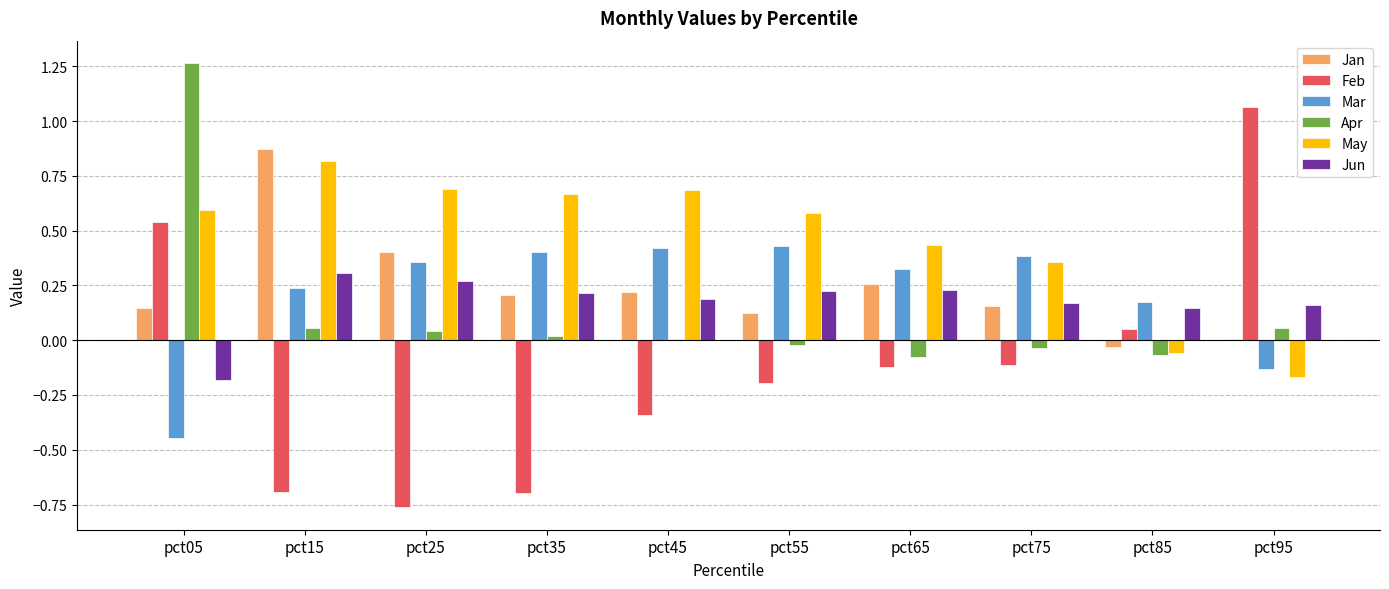

How many groups of bars are there?

10